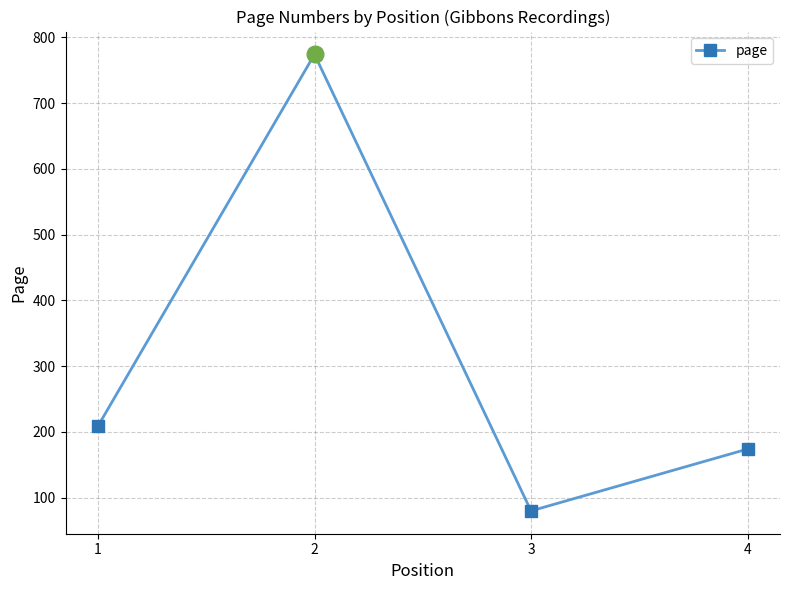

At which category does the data reach its first local valley?

3